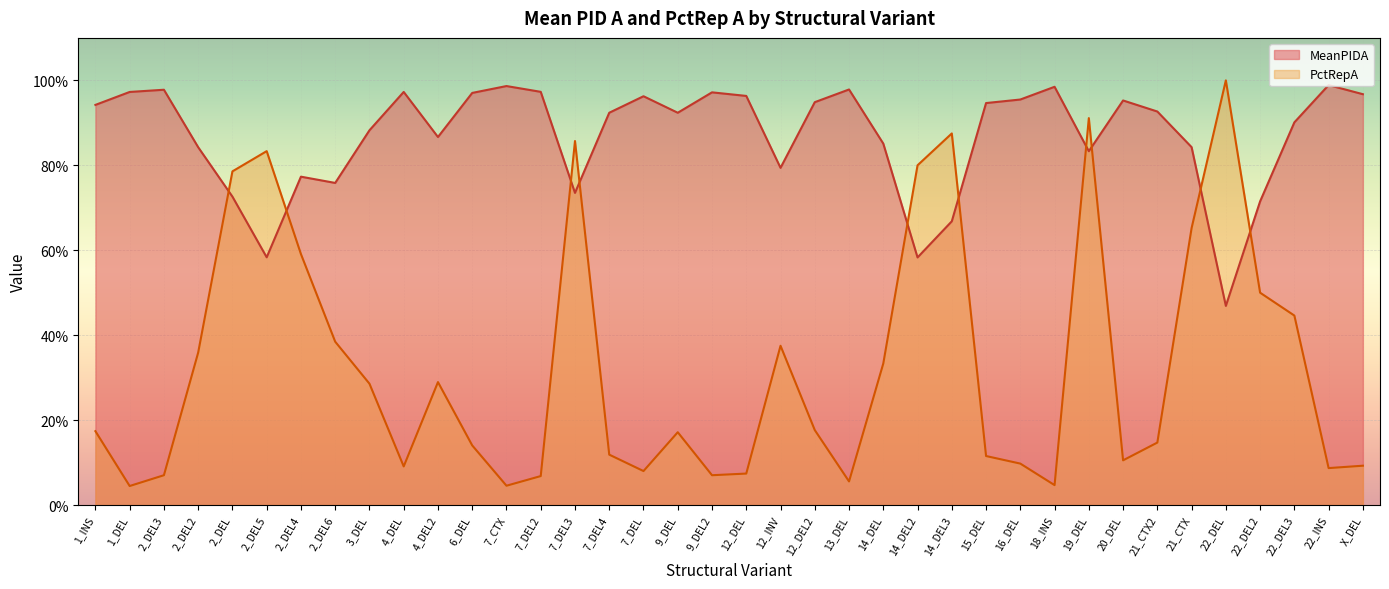

List the series in order of their peak value, highest first.

PctRepA, MeanPIDA